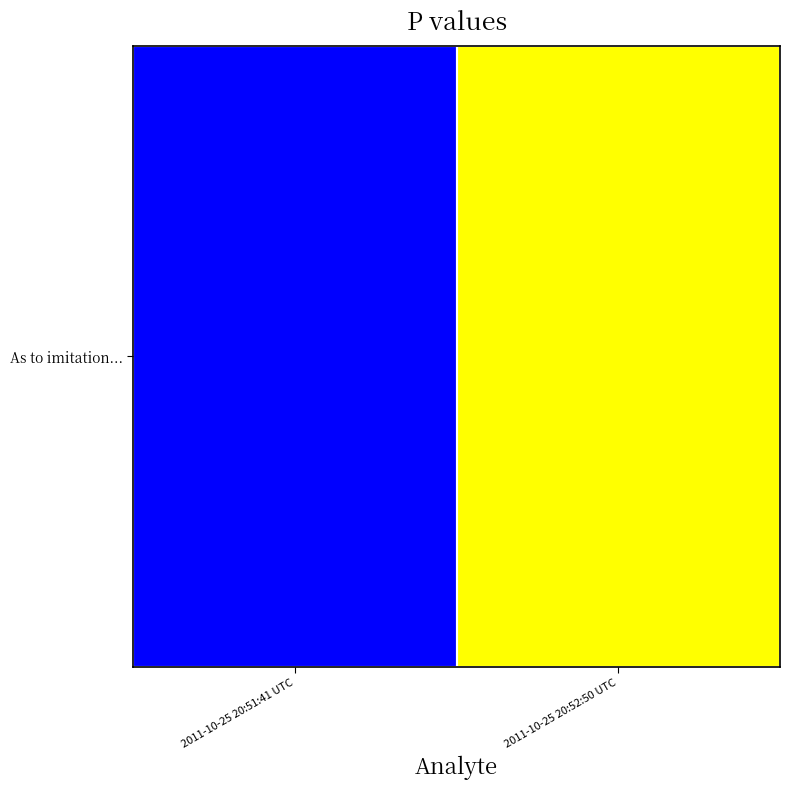

Rank the categories by value from highest to lowest.

2011-10-25 20:52:50 UTC, 2011-10-25 20:51:41 UTC